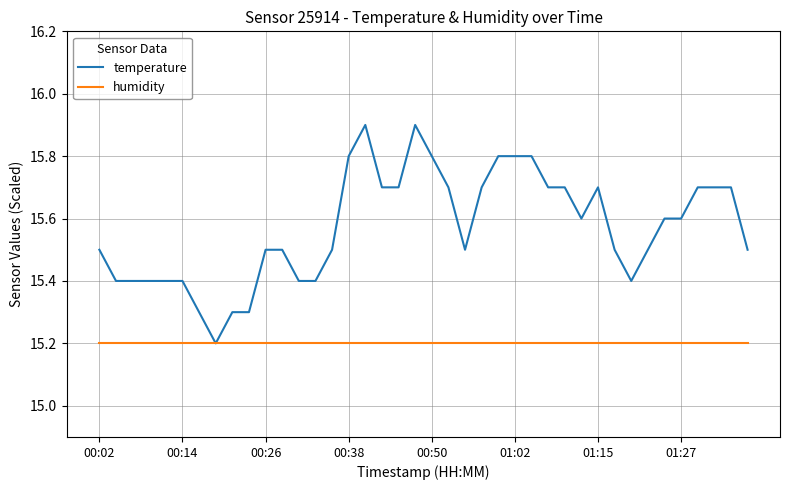

What is the minimum value shown in the chart?

15.2